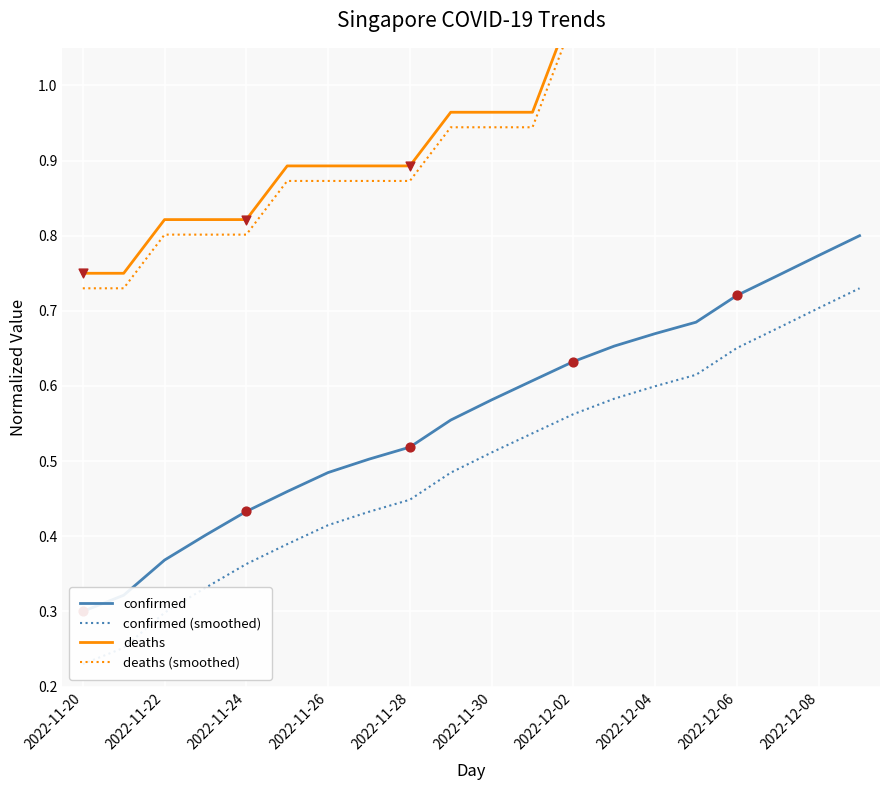

Which series has the largest total across all categories?

deaths